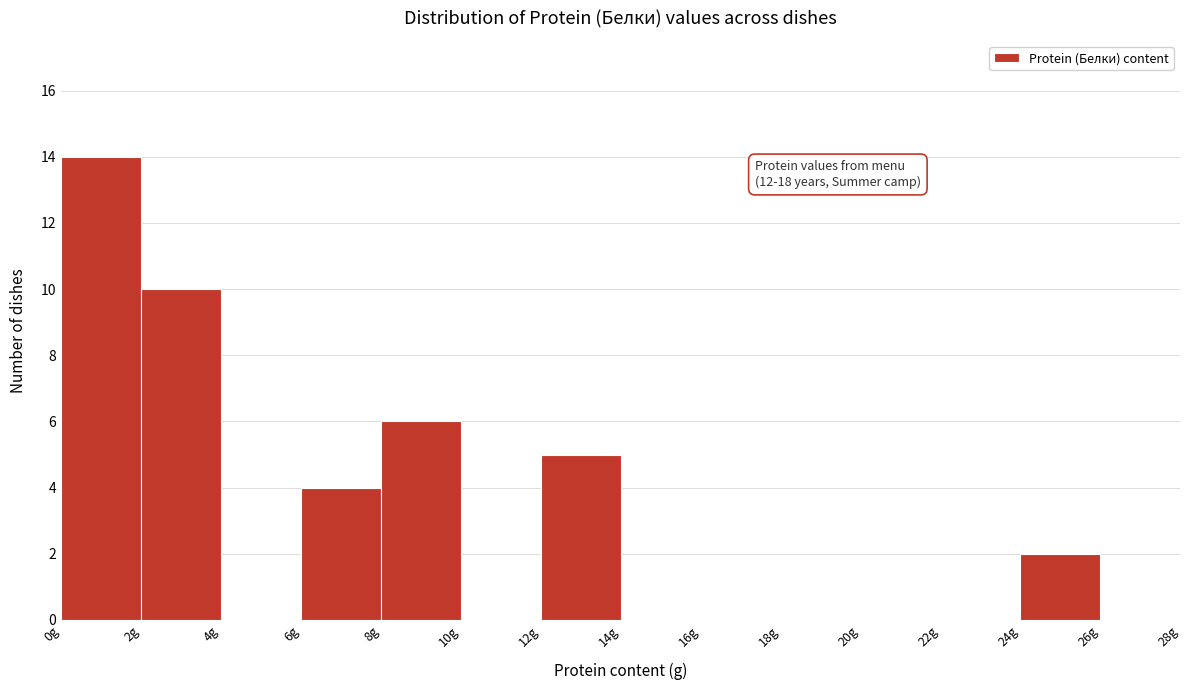

Which range on the x-axis has the tallest bar?

0 to 2